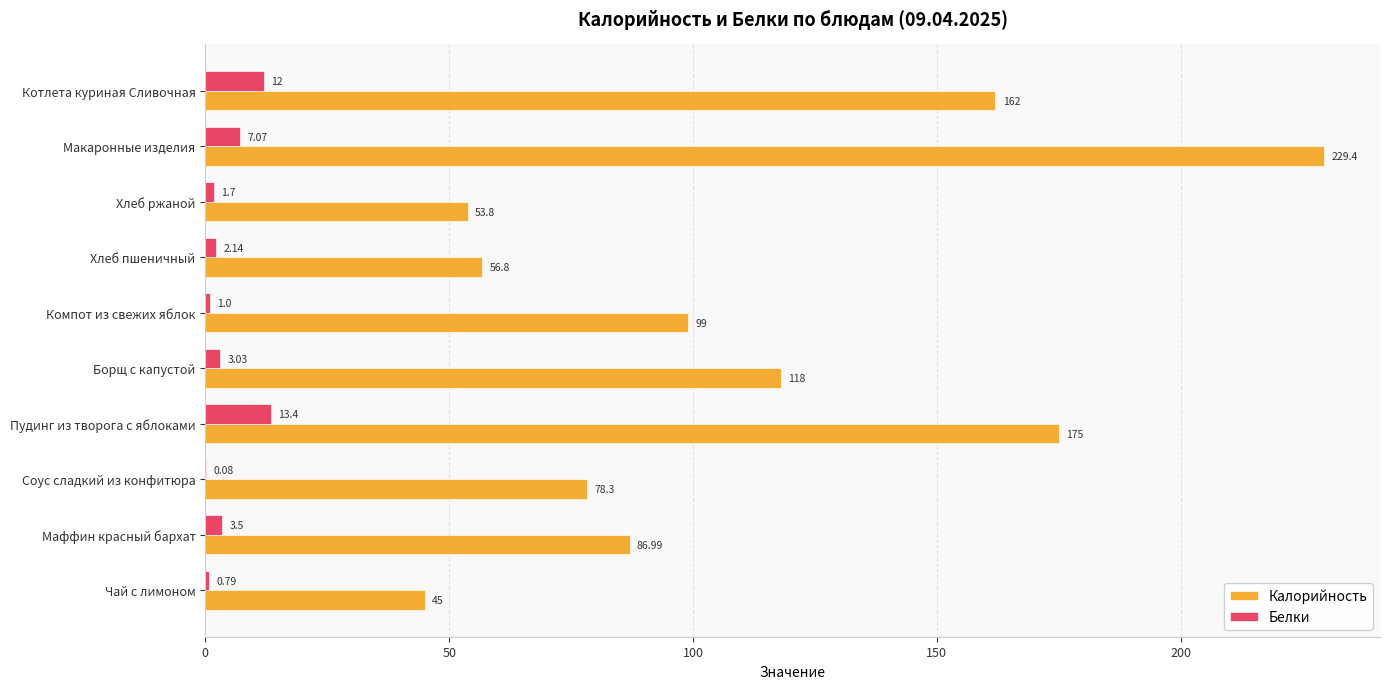

What is the sum of the Белки values at Чай с лимоном and Борщ с капустой?

3.8